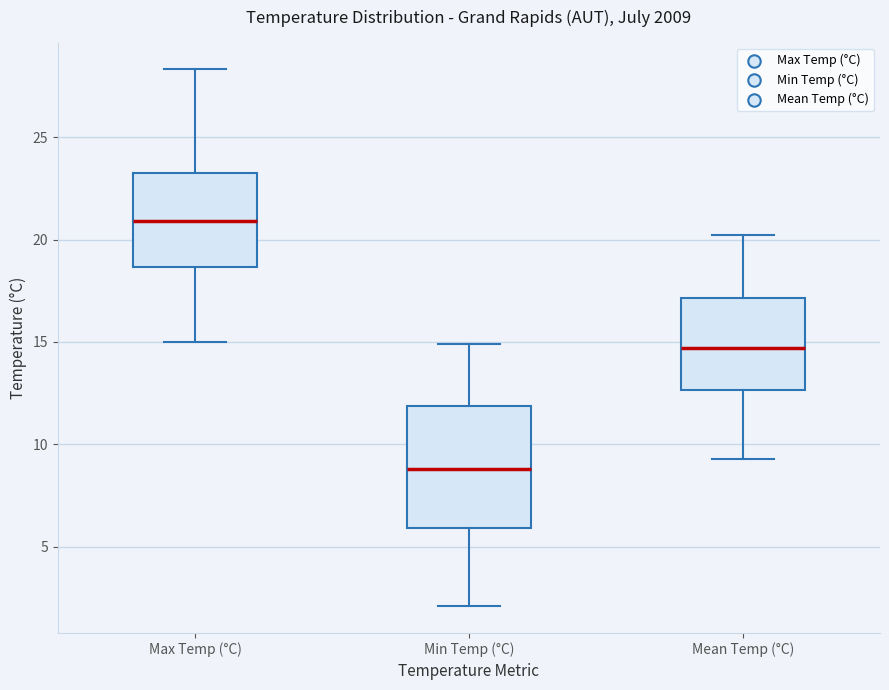

Where does the median line of the box for Min Temp (°C) sit on the y-axis? The values are not printed on the chart, so give them approximately, as read against the axis.

9.0